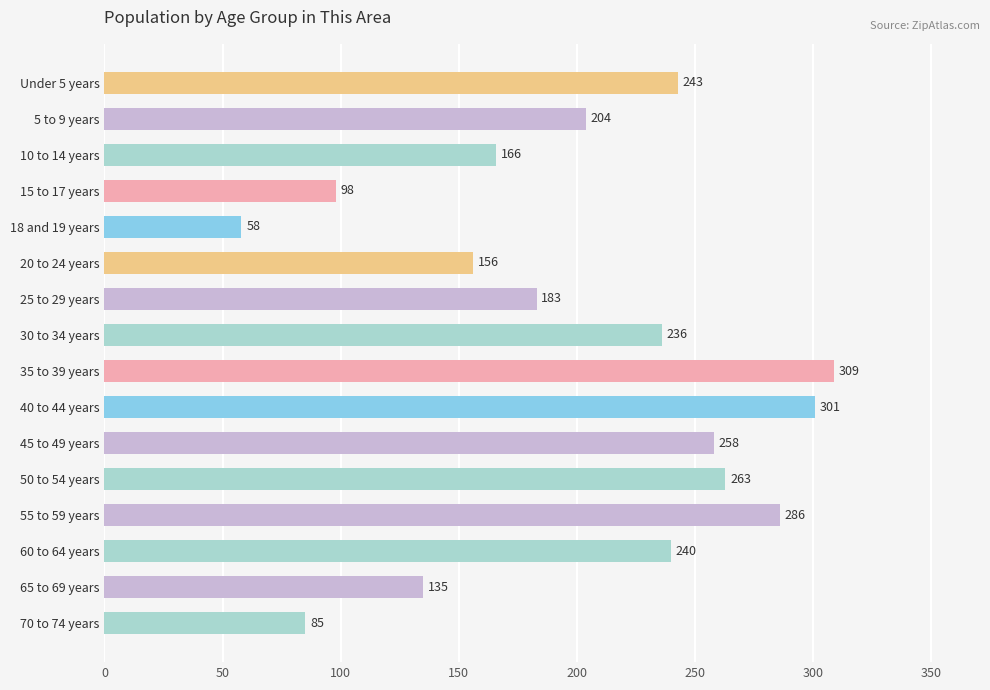

Reading top to bottom, transcribe all the data shown in this chart.

243	204	166	98	58	156	183	236	309	301	258	263	286	240	135	85